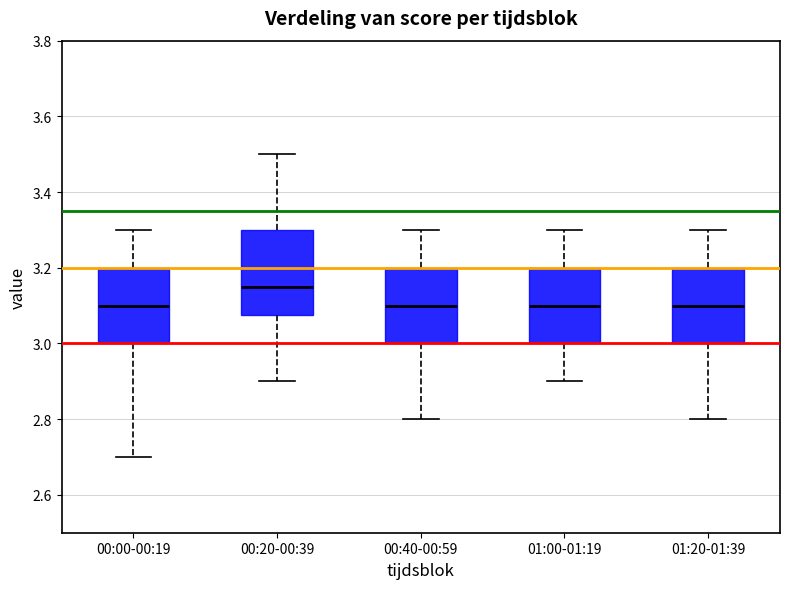

Reading left to right, read every box against the y-axis: the position of its median line, the range the box covers, and the ends of its whiskers. The values are not printed on the chart, so give them approximately, as read against the axis.

00:00-00:19: median 3.10, box 3.00 to 3.20, whiskers 2.70 to 3.30
00:20-00:39: median 3.16, box 3.08 to 3.30, whiskers 2.90 to 3.50
00:40-00:59: median 3.10, box 3.00 to 3.20, whiskers 2.80 to 3.30
01:00-01:19: median 3.10, box 3.00 to 3.20, whiskers 2.90 to 3.30
01:20-01:39: median 3.10, box 3.00 to 3.20, whiskers 2.80 to 3.30